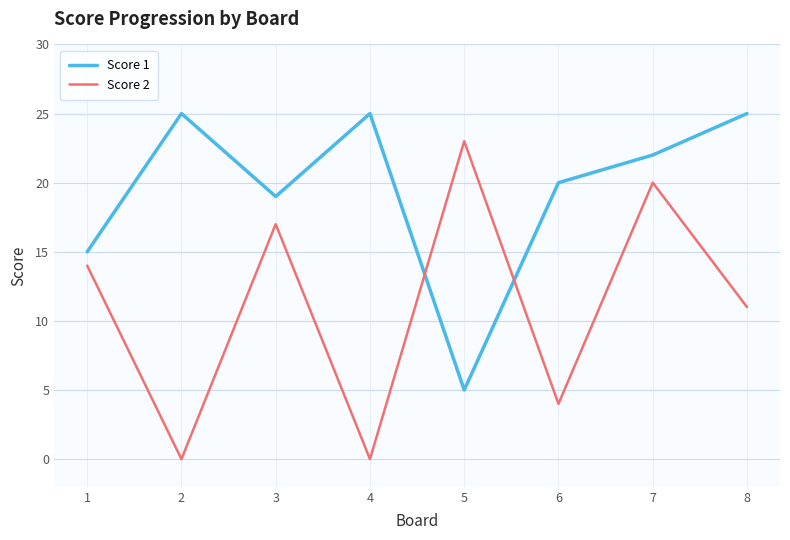

What is the difference between the highest and lowest values at 3?

2